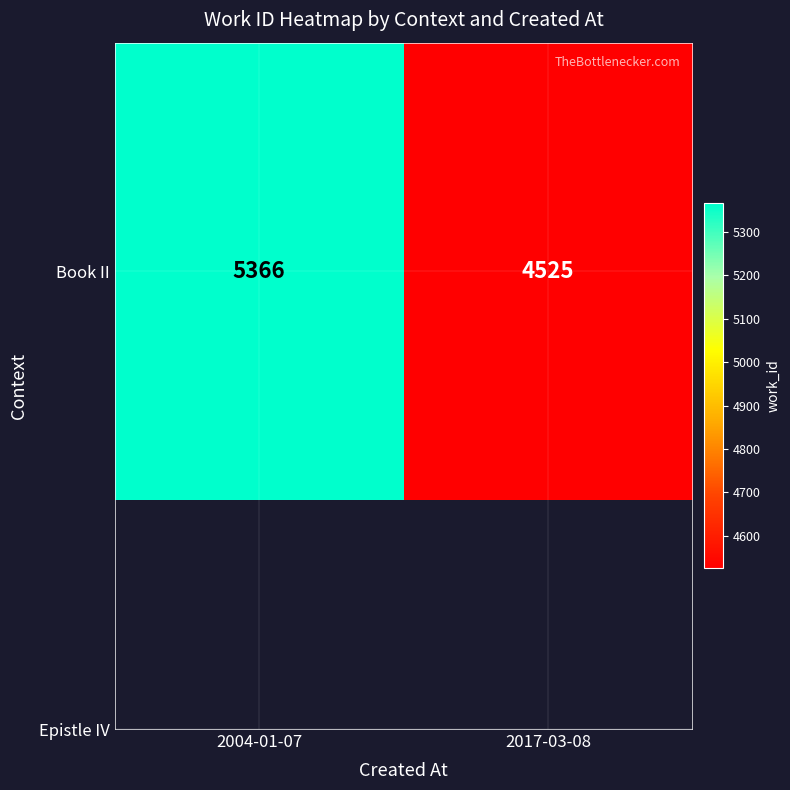

Is it true that the value at 2017-03-08 is 1175?

False